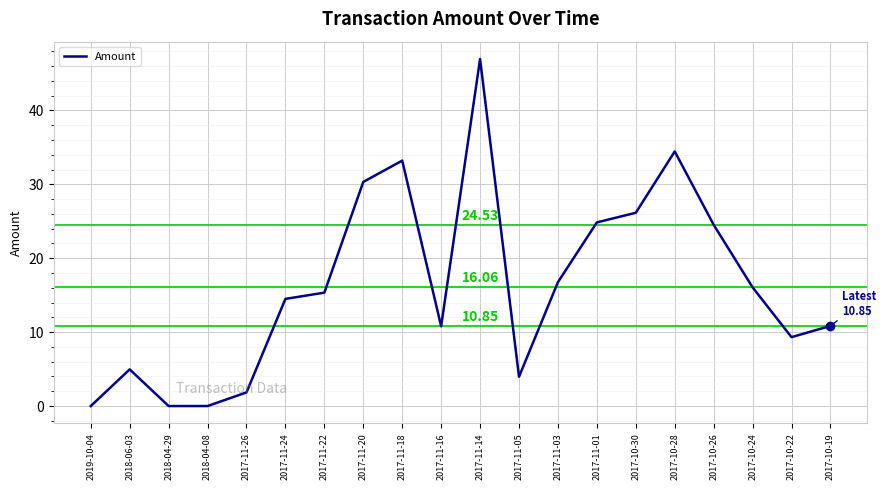

How many lines are shown in the chart?

1